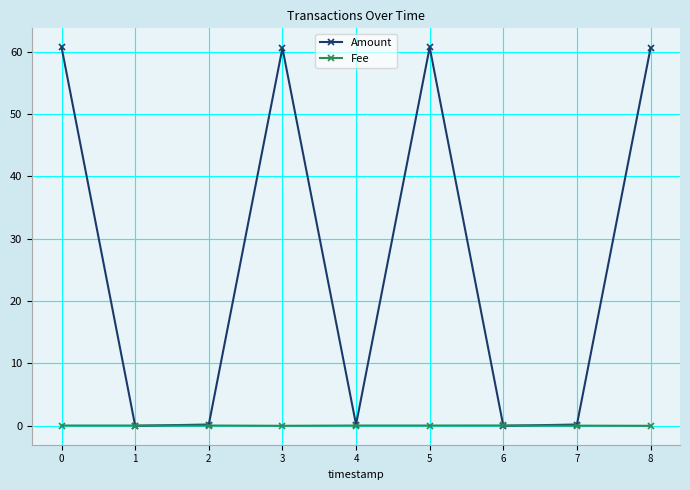

Count the number of categories in the chart.

9